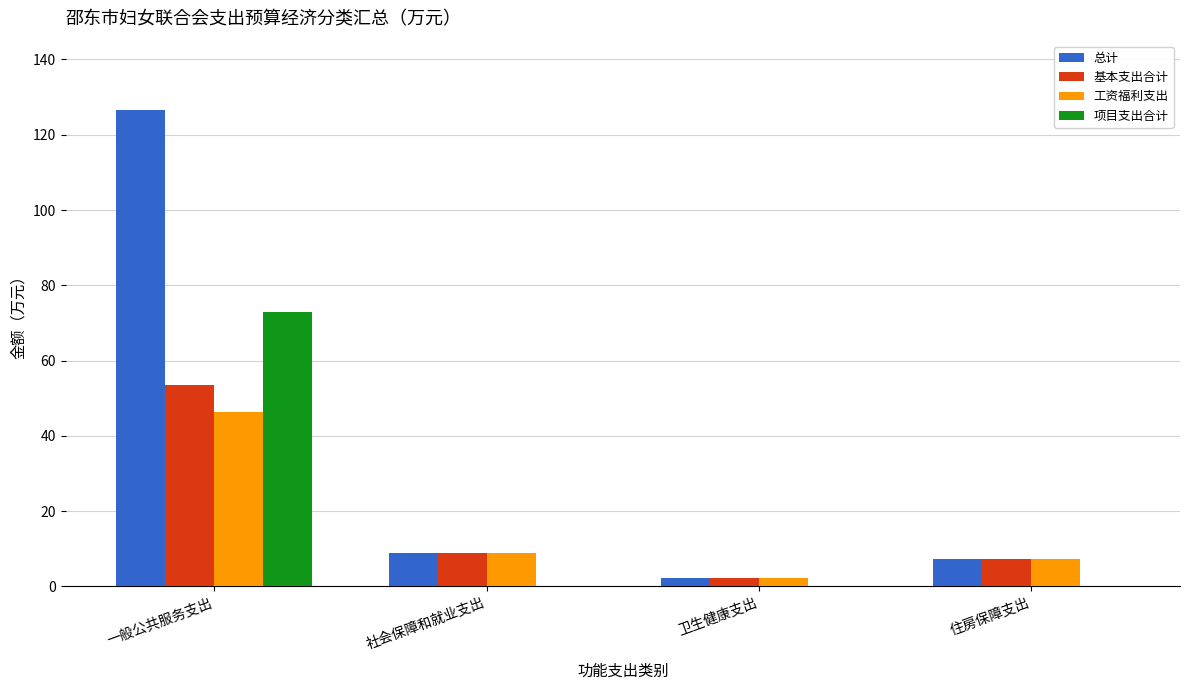

What is the highest value of the 总计 series?

126.6